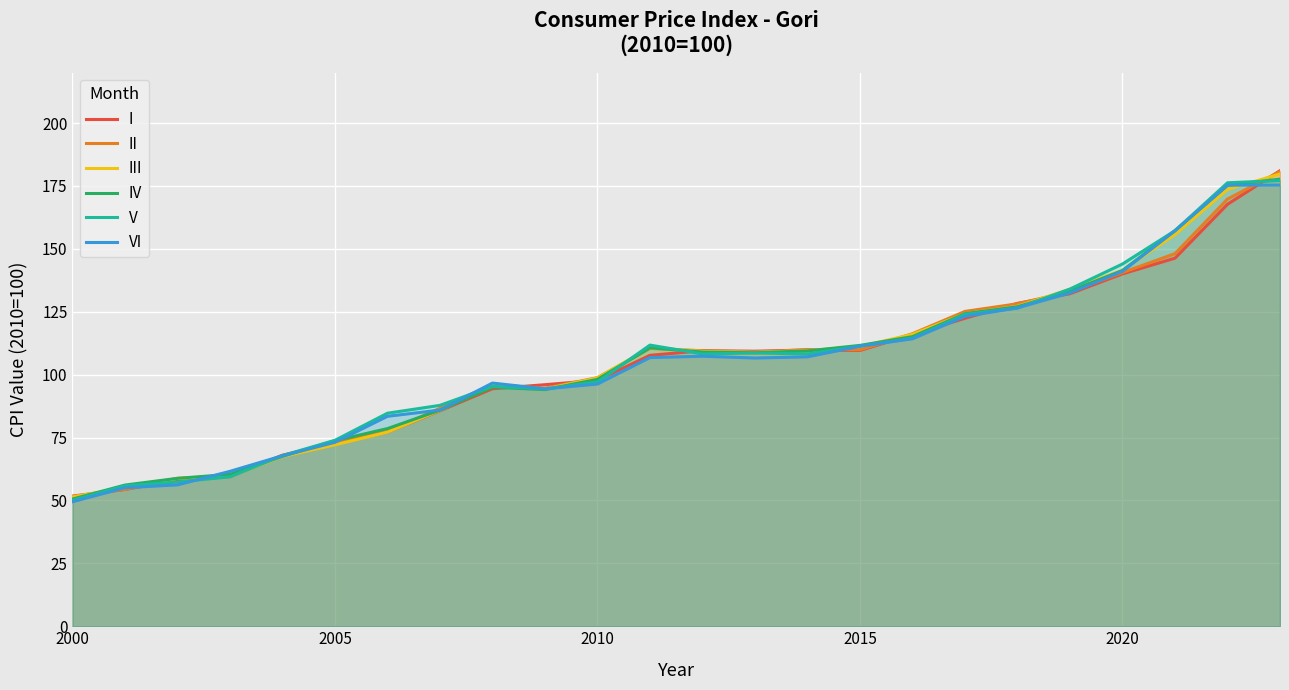

True or false: VI and V intersect in this chart.

True